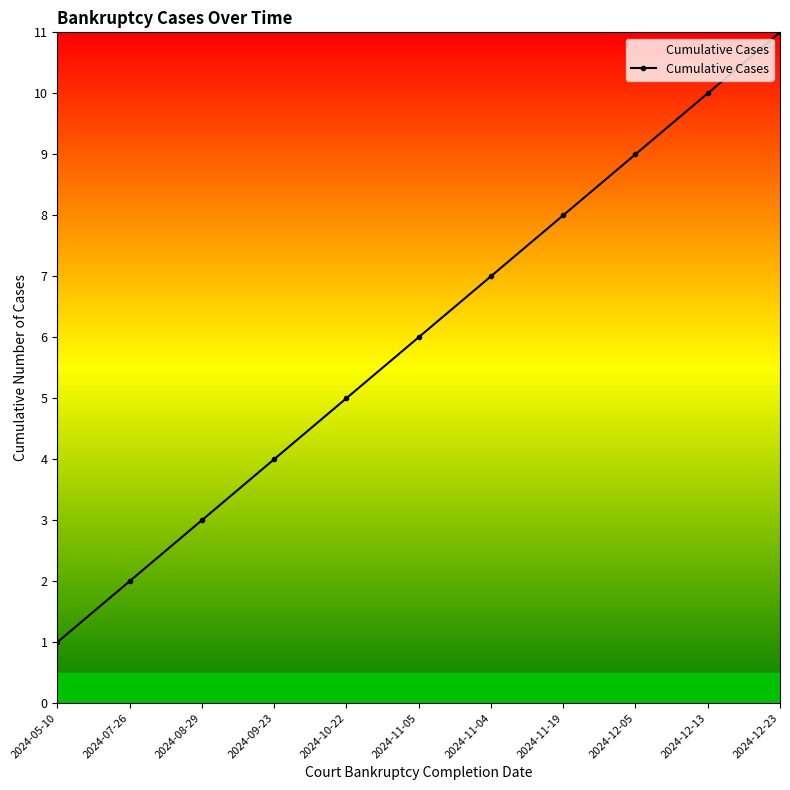

The chart shows a value of 9 at 2024-11-05. True or false?

False